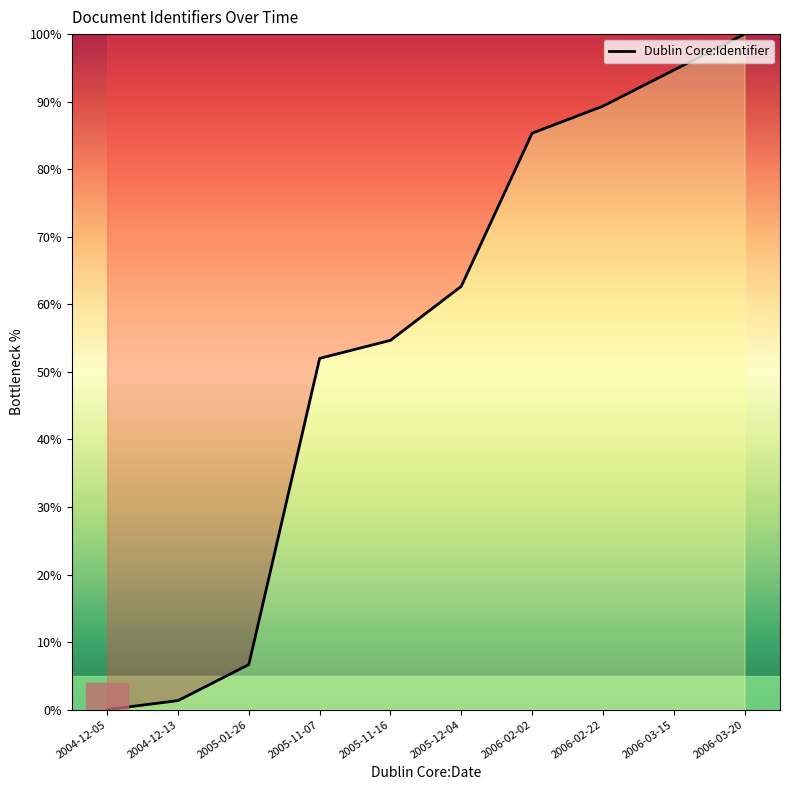

Reading left to right, extract all data points from this chart.

2004-12-05=0.0	2004-12-13=1.3	2005-01-26=6.7	2005-11-07=52.0	2005-11-16=54.7	2005-12-04=62.7	2006-02-02=85.3	2006-02-22=89.3	2006-03-15=94.7	2006-03-20=100.0